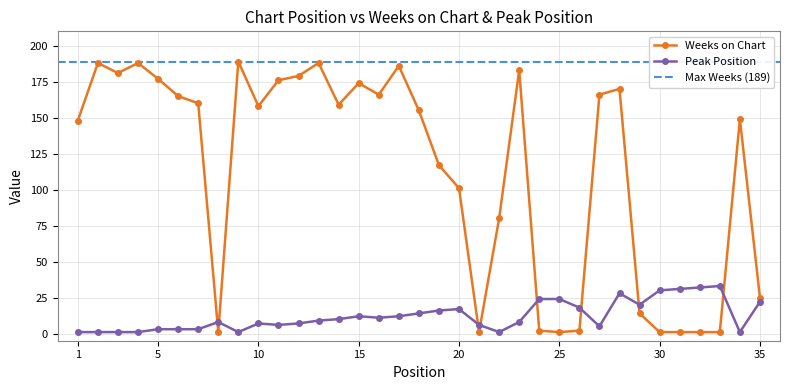

What is the difference between the maximum and minimum values in the Weeks on Chart series?

188